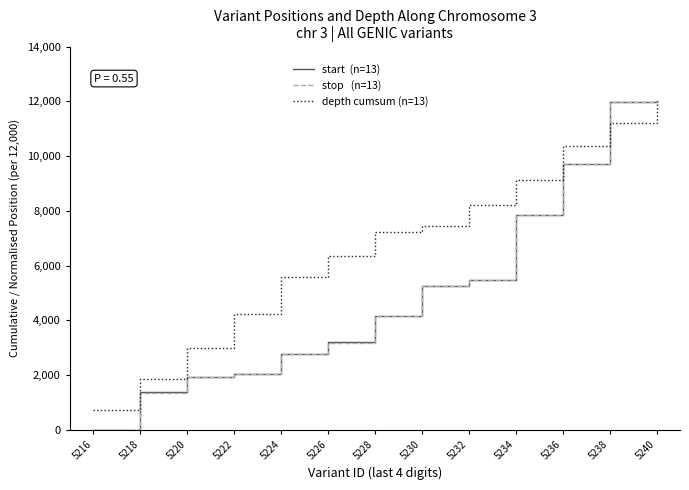

Which category has the lowest value across all series?

5216